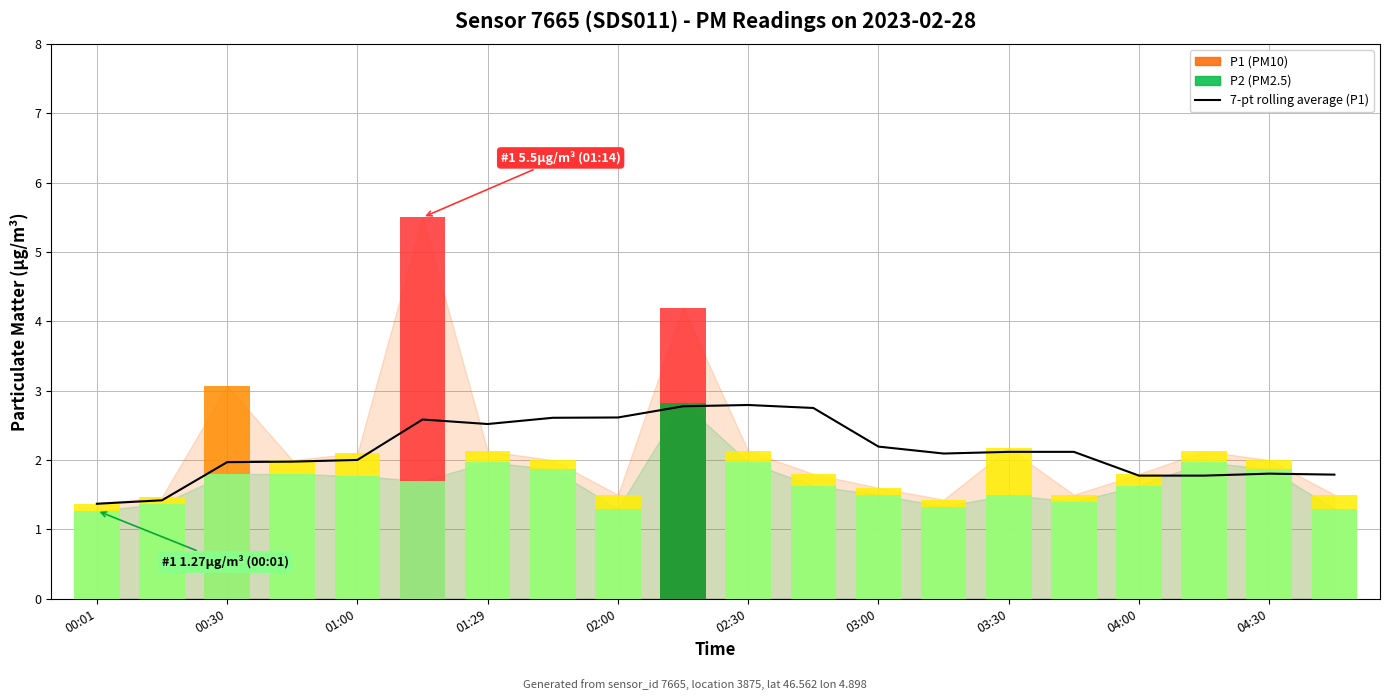

How many bars are there in total?

20